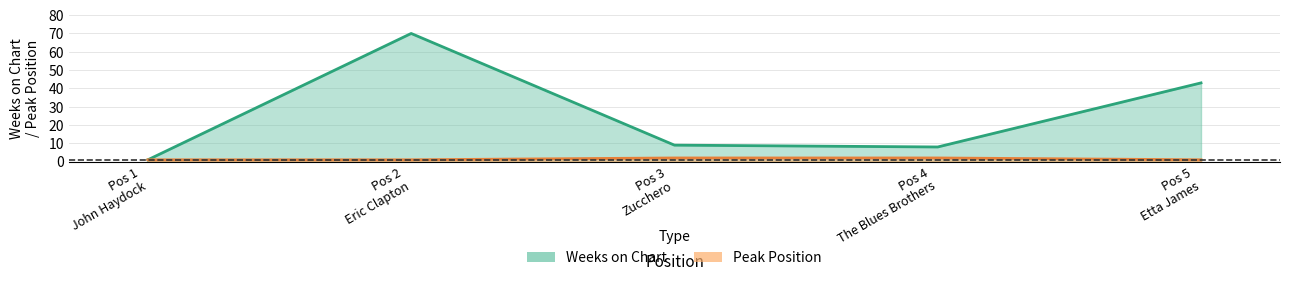

At which label does Peak Position reach its minimum?

Pos 1 John Haydock